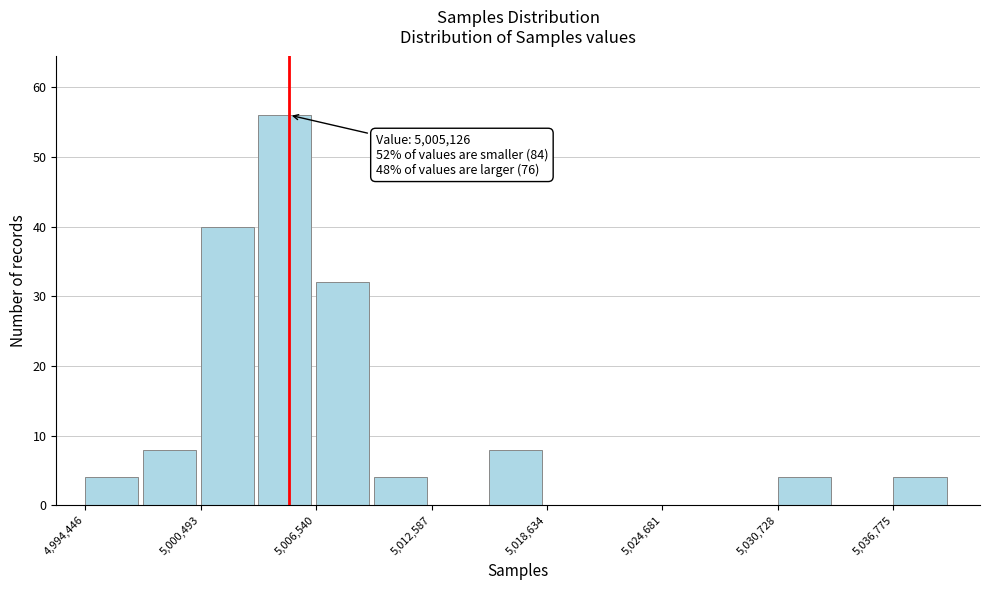

Read against the x-axis, roughly where is the centre of the tallest bar?

5005000